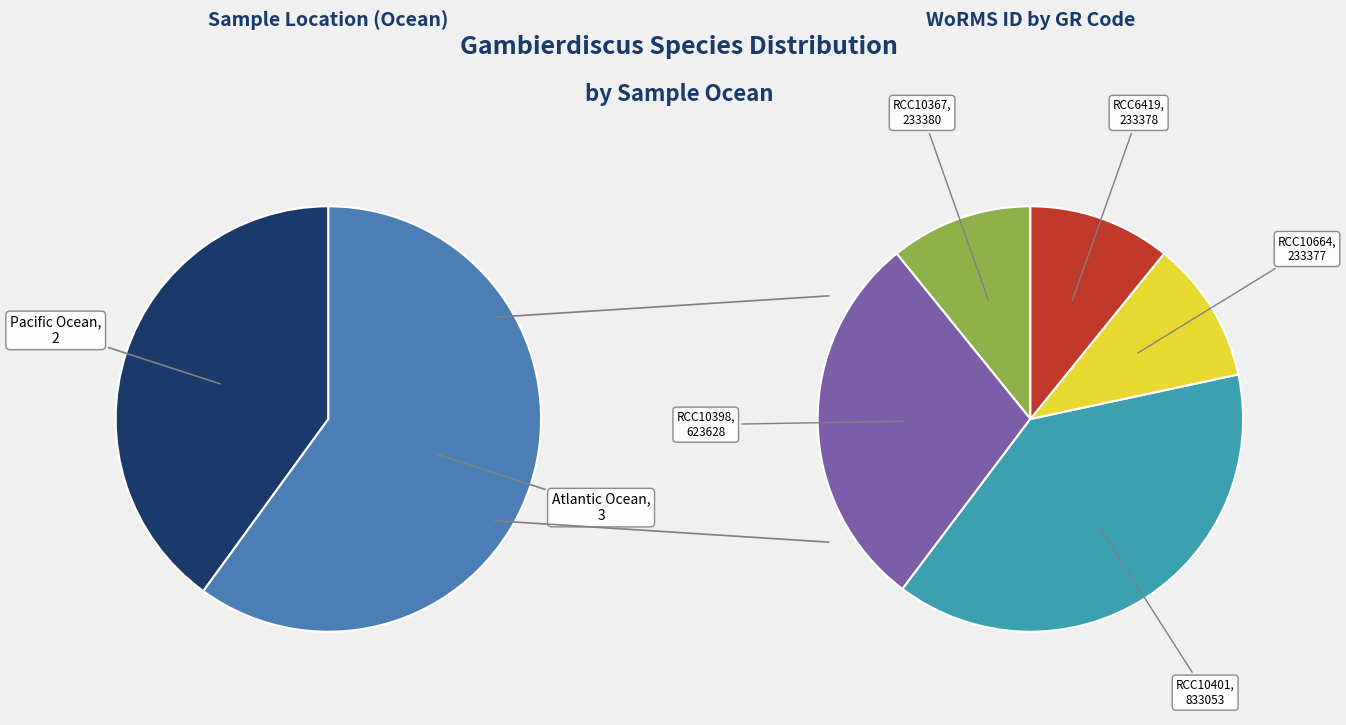

Rank the categories by value from highest to lowest.

RCC10401, RCC10398, RCC10367, RCC6419, RCC10664